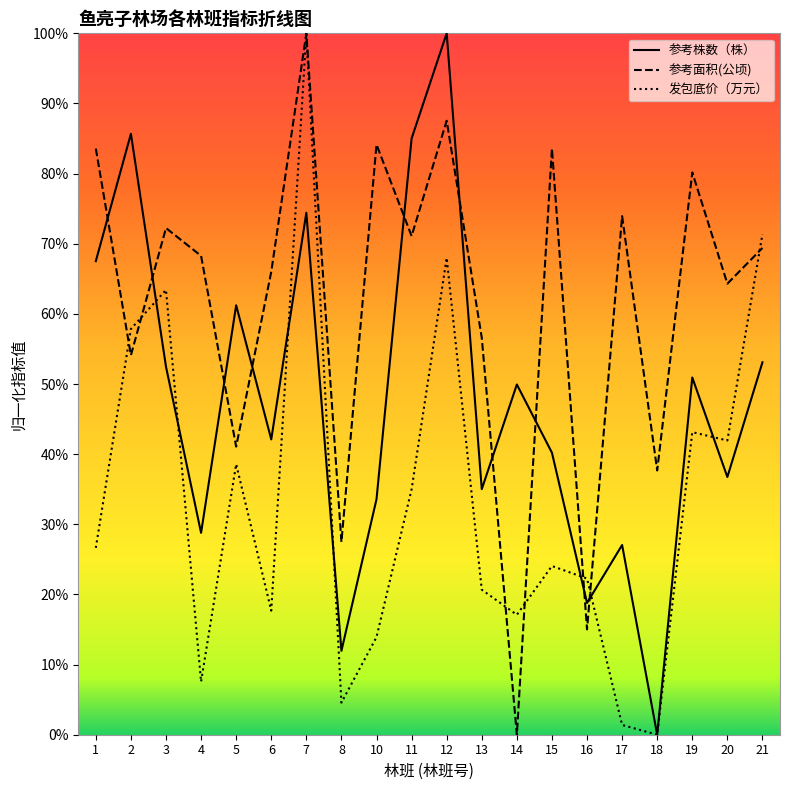

What is the difference between the second highest and minimum values in the 参考株数（株） series?

85.7